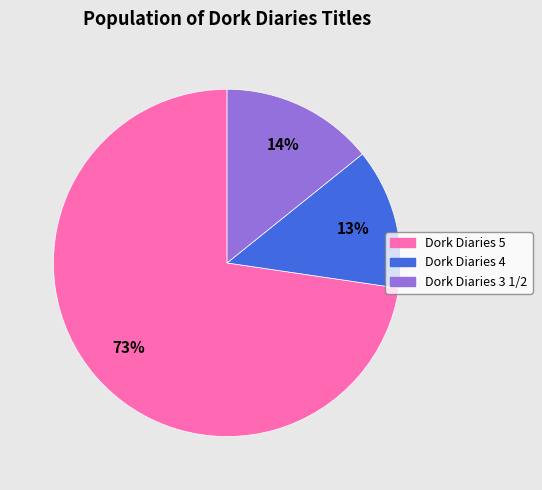

To the nearest percent, what is the combined percentage of Dork Diaries 3 1/2 and Dork Diaries 4?

27%